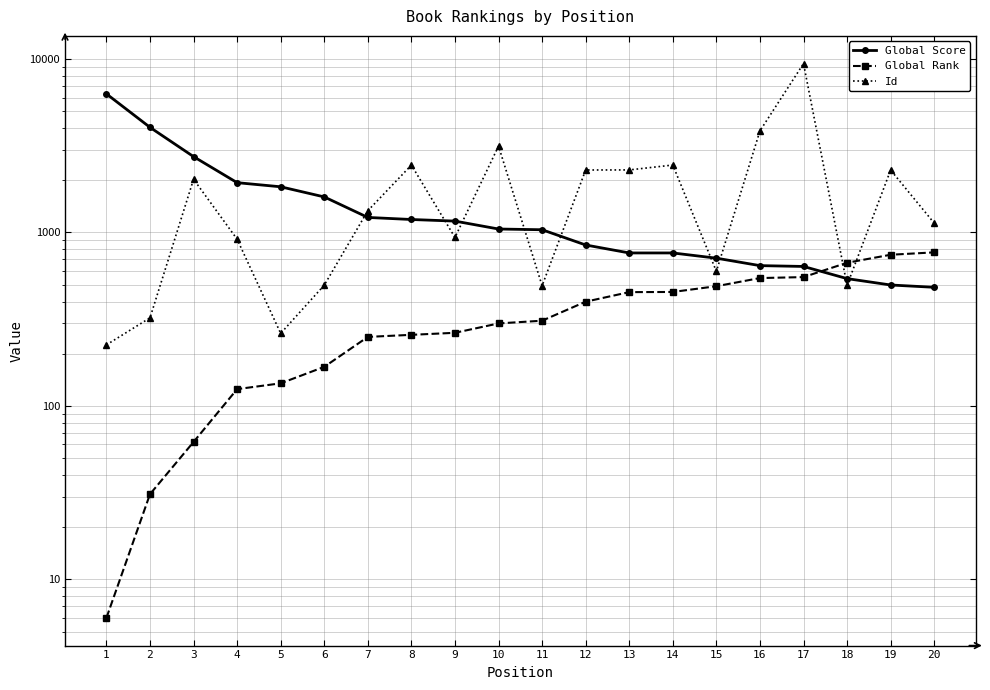

In Id, how many points are lower than both neighbors (excluding endpoints)?

5